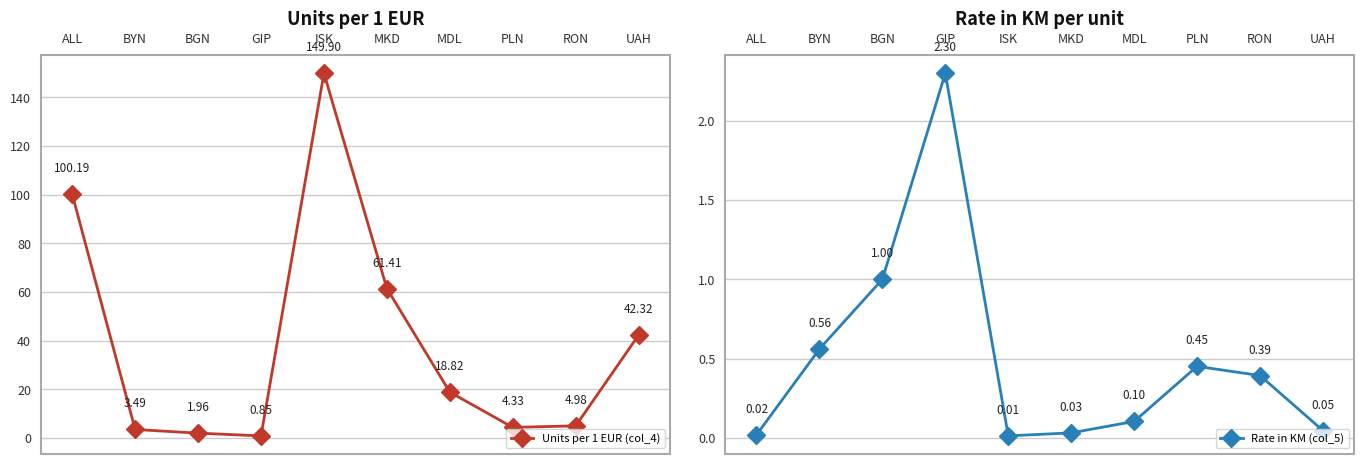

Between which two adjacent categories do Rate in KM (col_5) and Units per 1 EUR (col_4) first intersect?

BGN and GIP